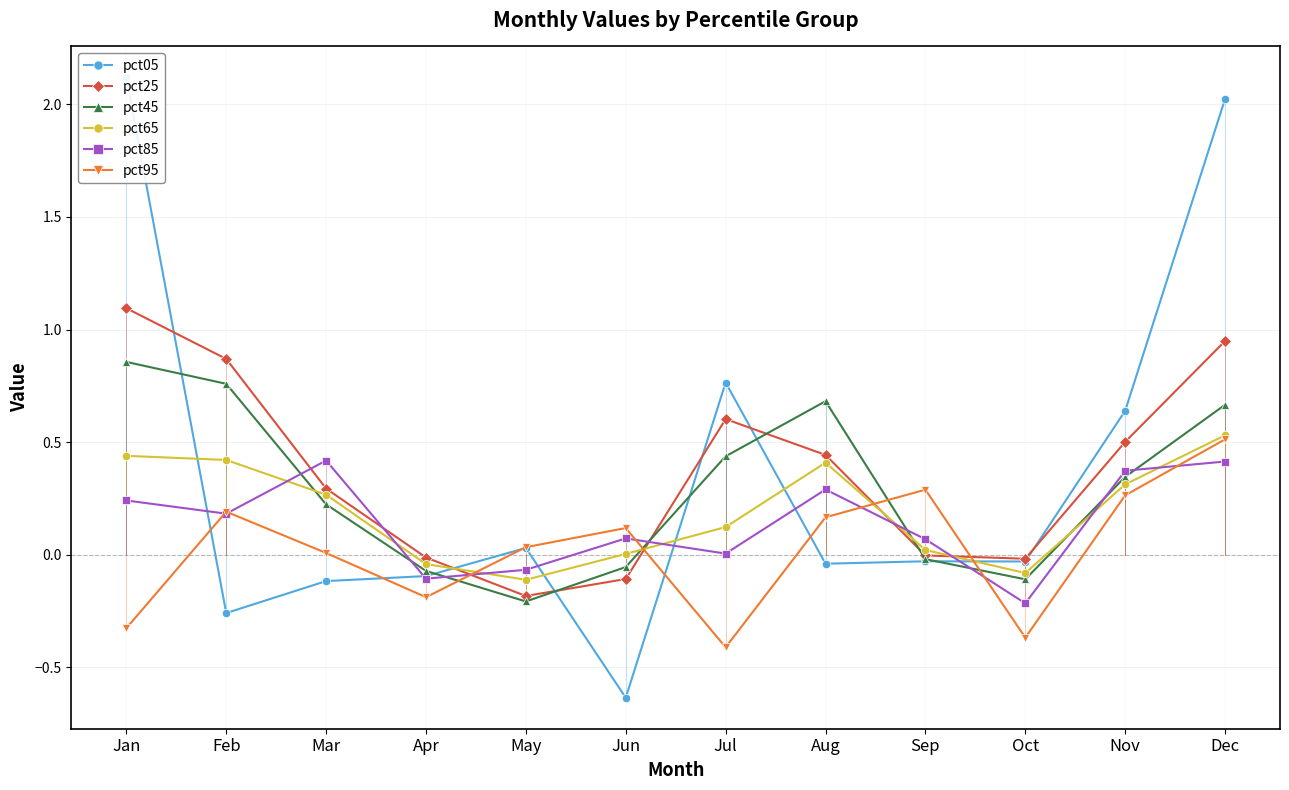

Which series has the largest range (max minus min)?

pct05